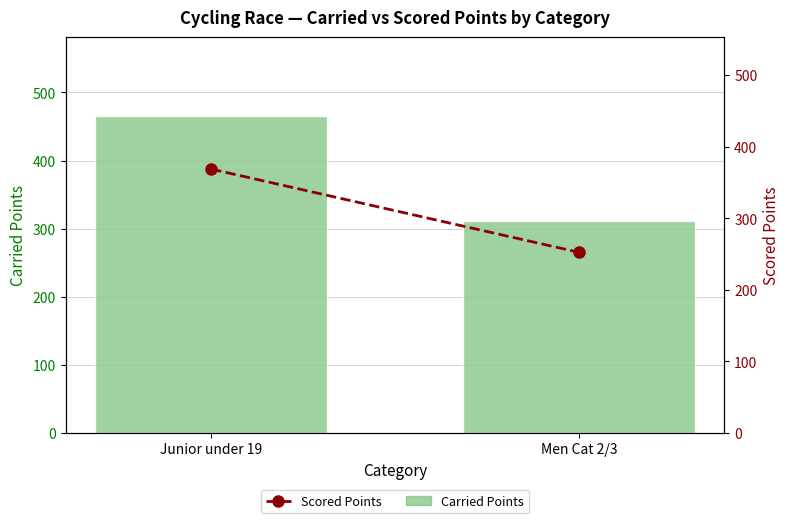

How many data points in Scored Points are above 368?

1